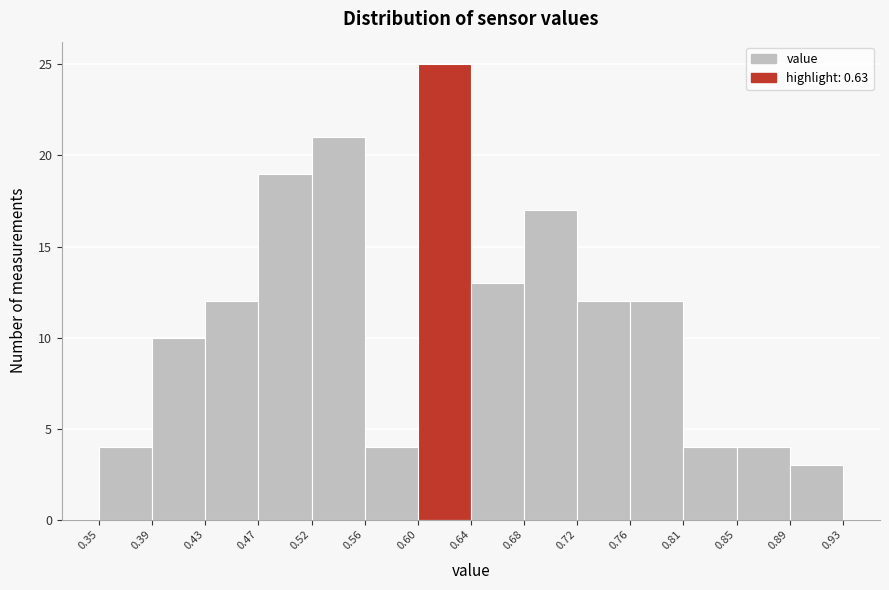

Reading left to right, transcribe this chart: for each bar, give the range it covers on the x-axis and its height. The values are not printed on the chart, so give them approximately, as read against the axis.

0.35 to 0.39: 4
0.39 to 0.43: 10
0.43 to 0.47: 12
0.47 to 0.52: 19
0.52 to 0.56: 21
0.56 to 0.60: 4
0.60 to 0.64: 25
0.64 to 0.68: 13
0.68 to 0.72: 17
0.72 to 0.76: 12
0.76 to 0.81: 12
0.81 to 0.85: 4
0.85 to 0.89: 4
0.89 to 0.93: 3